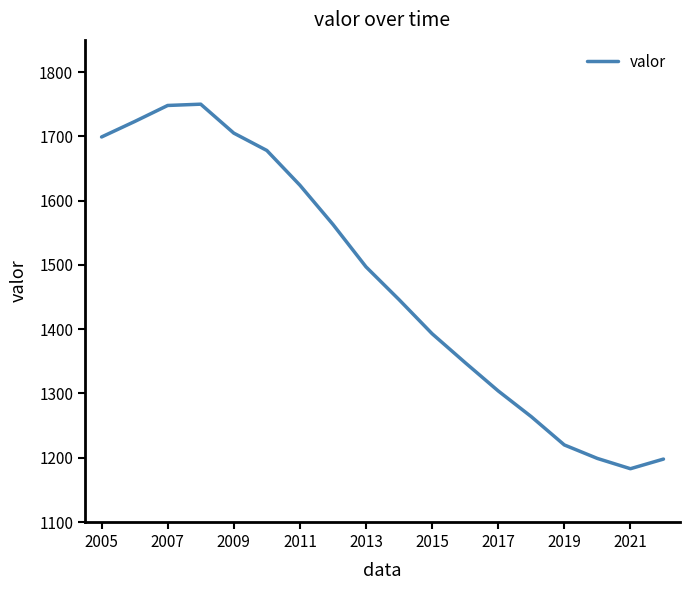

What is the minimum value shown in the chart?

1183